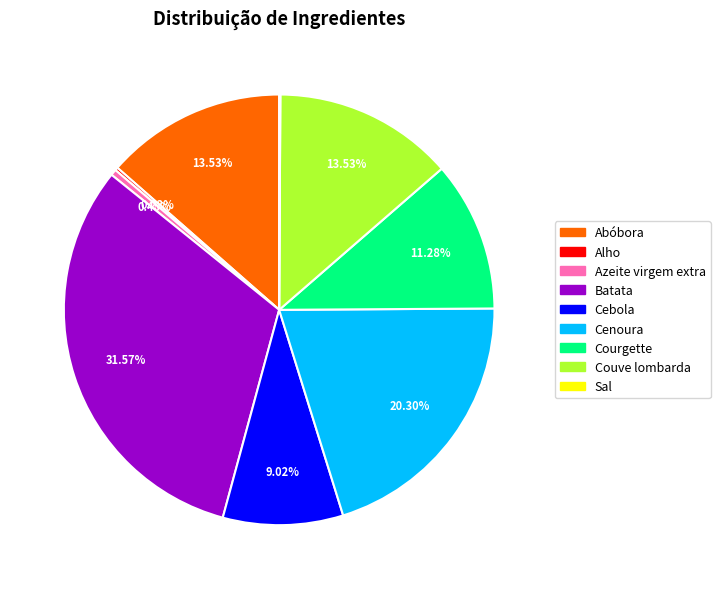

Is it true that Batata is 20% of the pie?

False